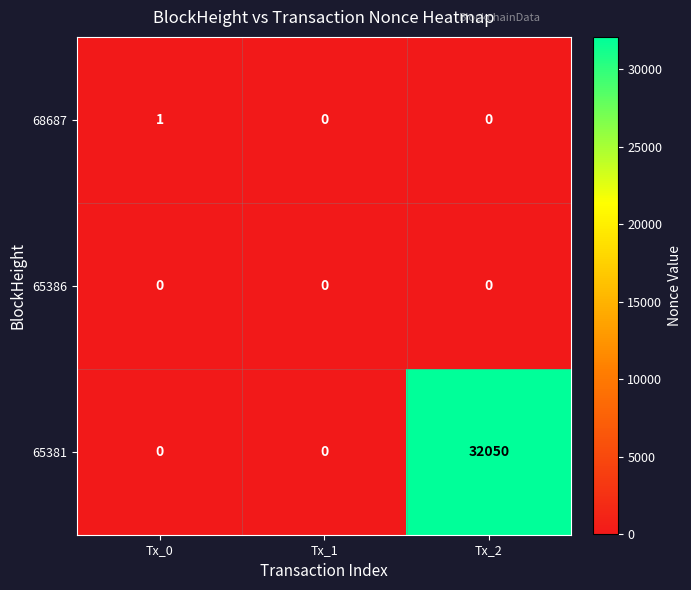

The value of 65386 at Tx_1 is 0. True or false?

True